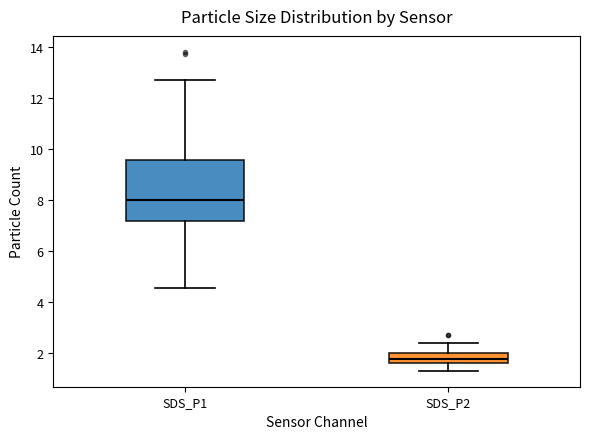

Which box's median line is the highest?

SDS_P1